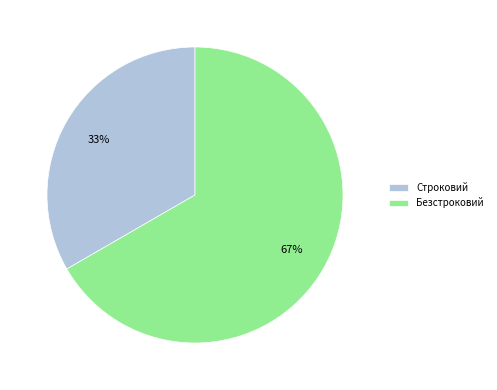

Approximately how many times larger is the value at Строковий compared to Безстроковий?

0.5